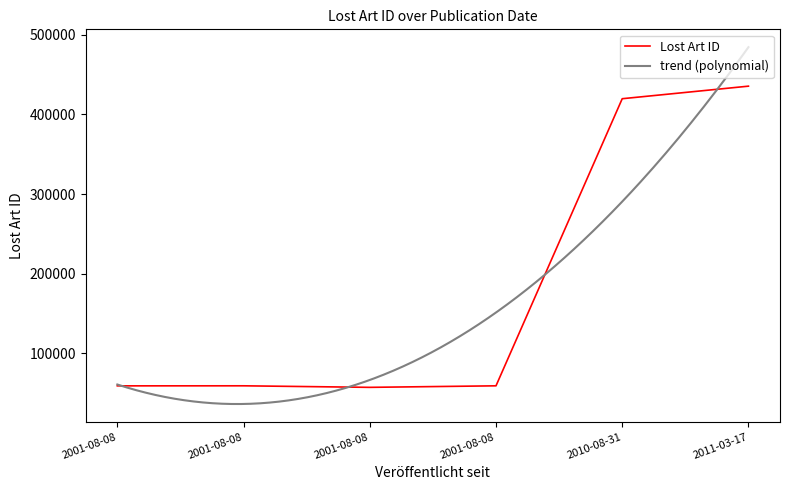

Is this an area chart (filled region under the line)?

No